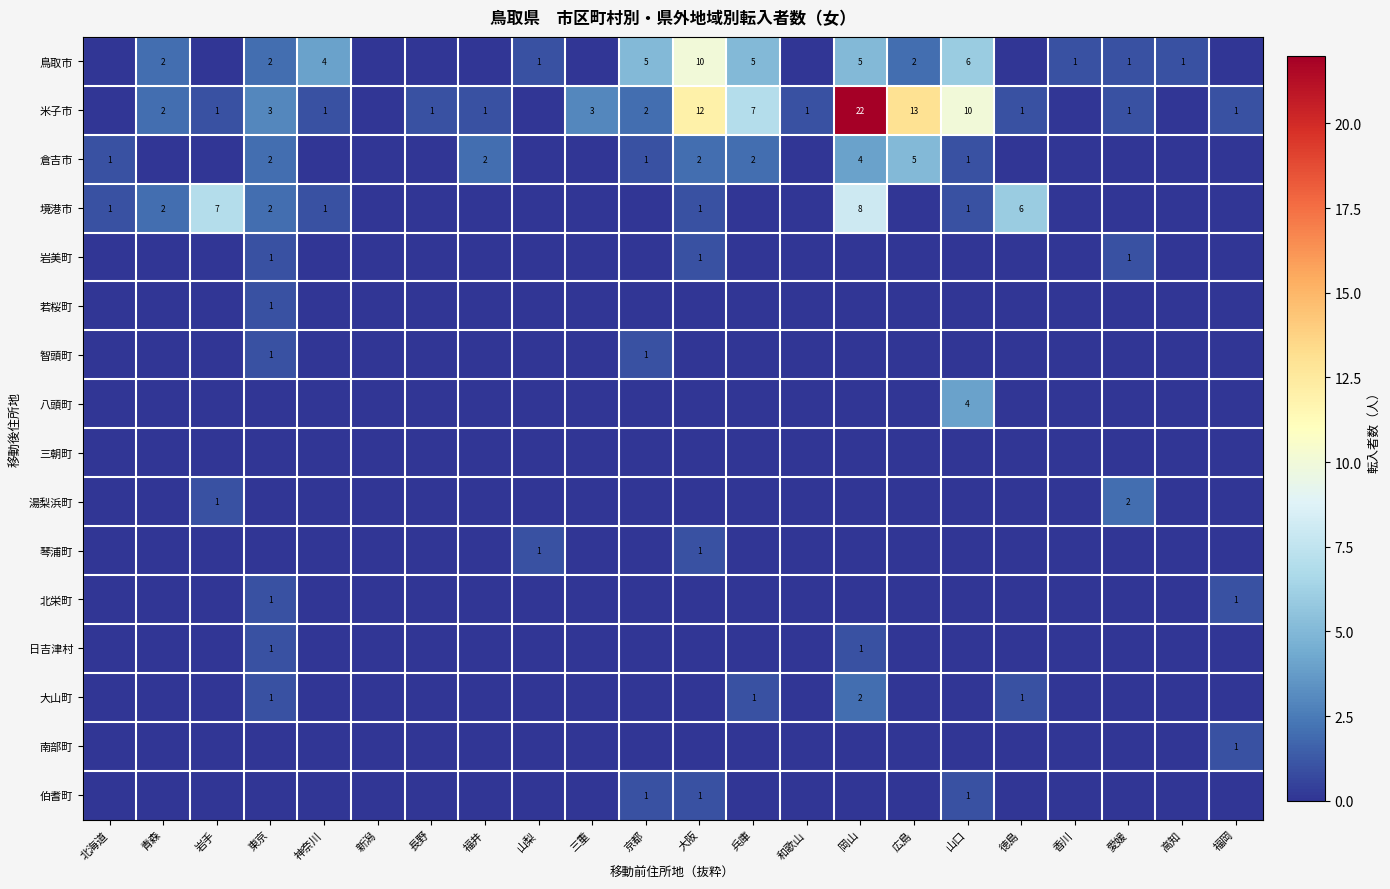

What is the sum of the 米子市 values at 福井 and 京都?

3